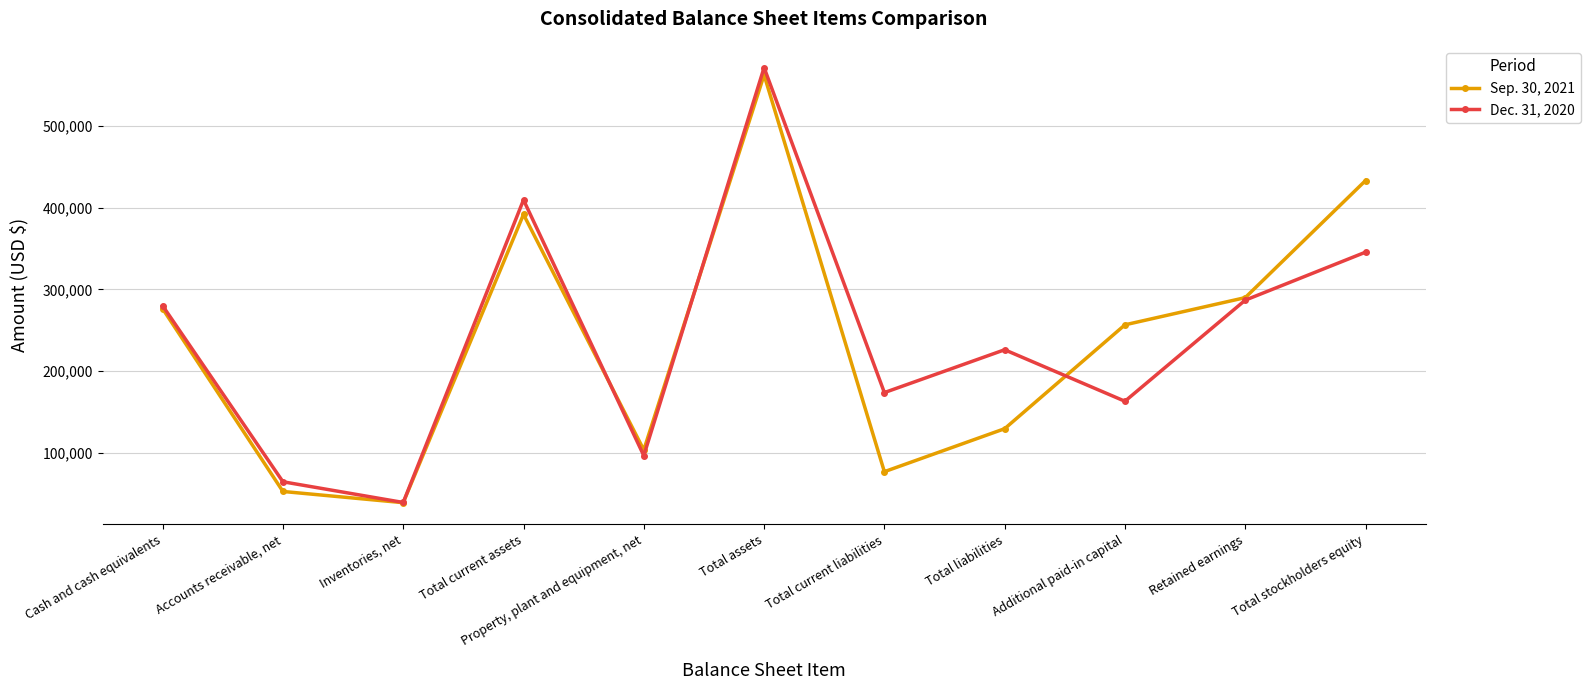

Rank the series by their maximum value, from lowest to highest.

Sep. 30, 2021, Dec. 31, 2020